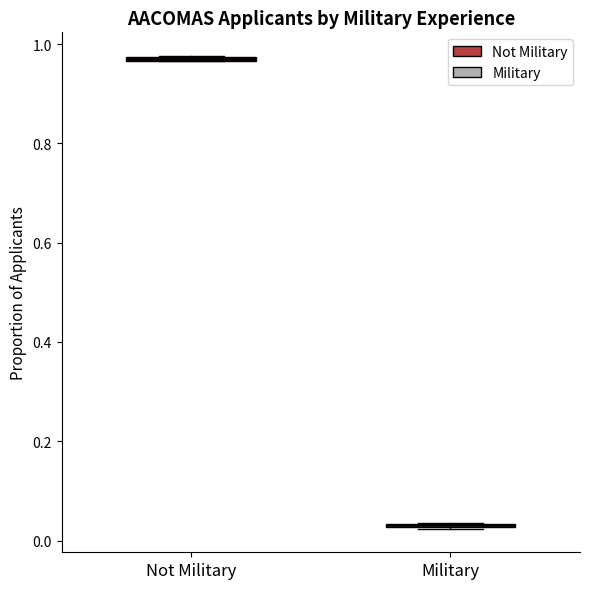

Where is the lower edge of the box for Not Military on the y-axis? The values are not printed on the chart, so give them approximately, as read against the axis.

0.96